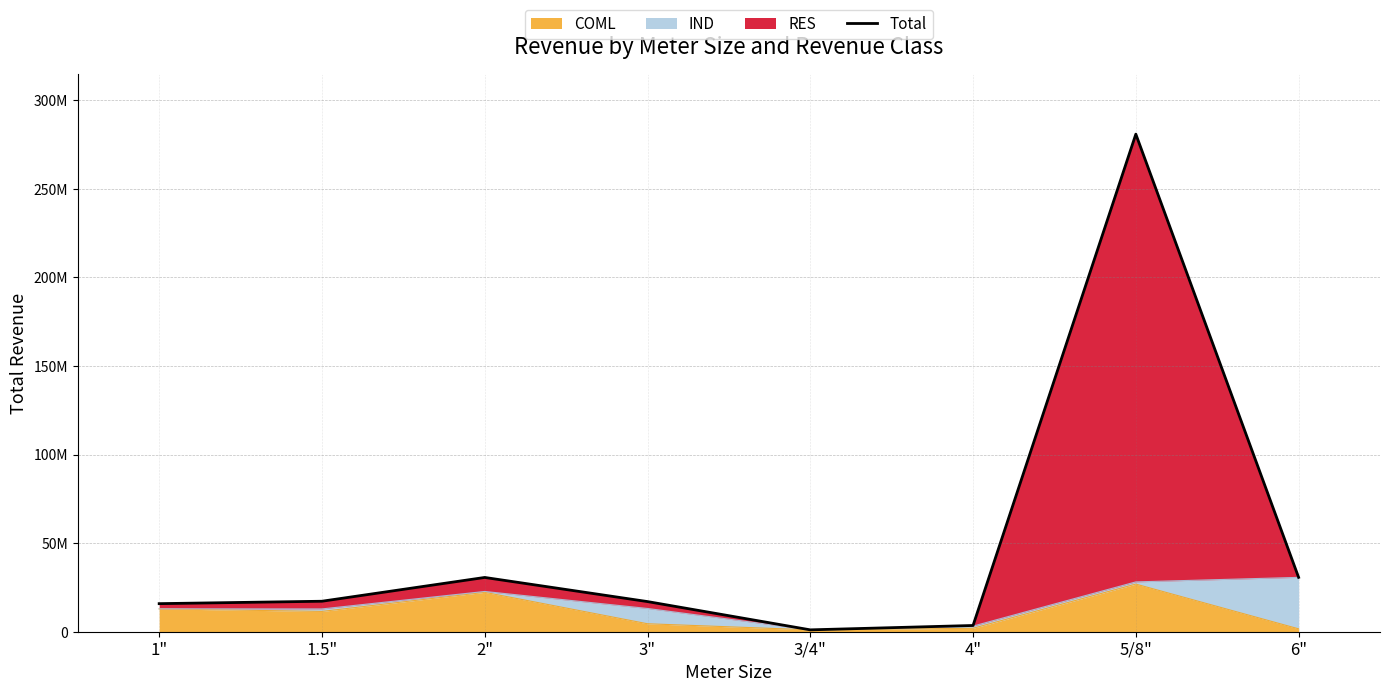

At which label does the data first exceed 17202374?

2"